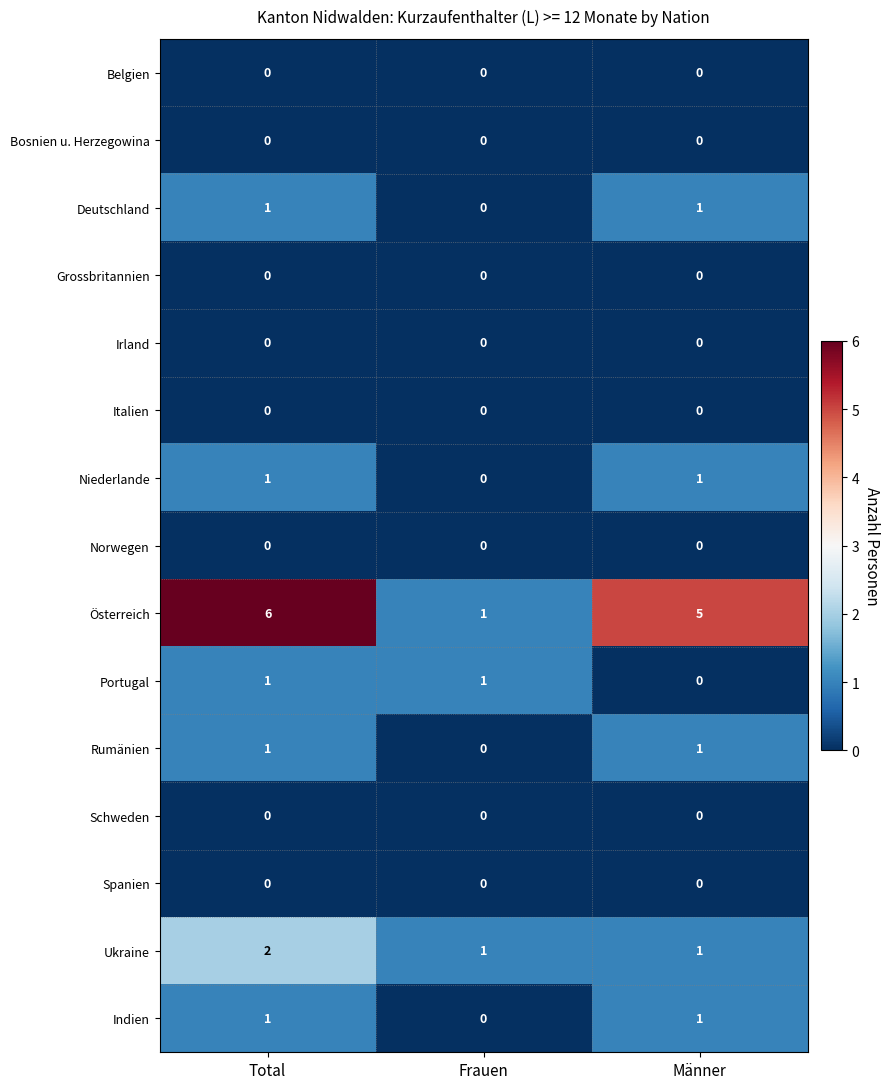

Between Frauen and Männer, which series saw the biggest shift?

Österreich